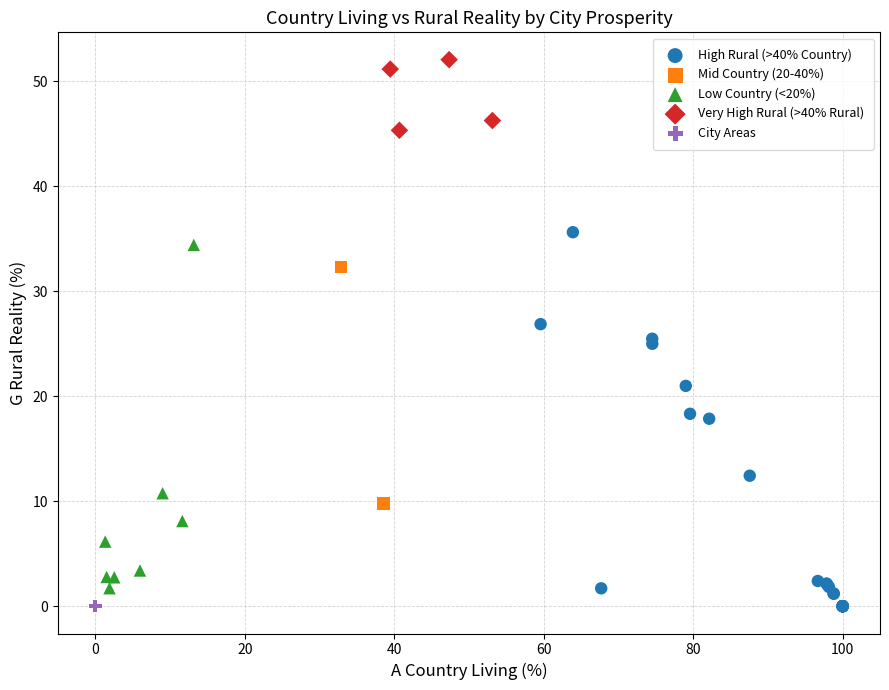

What are all the series names shown in the legend?

High Rural (>40% Country), Mid Country (20-40%), Low Country (<20%), Very High Rural (>40% Rural), City Areas